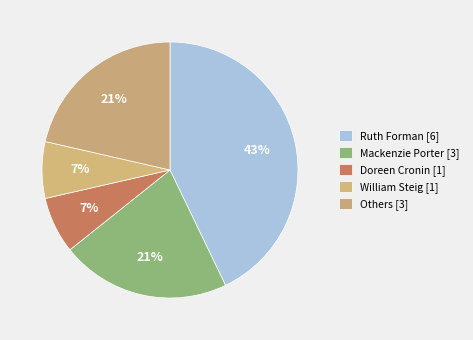

Which slice is the largest?

Ruth Forman (155381020)